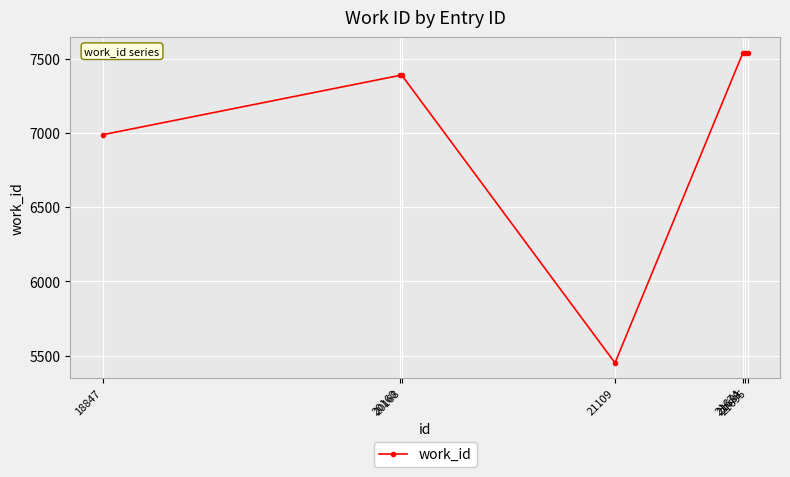

What is the difference between the maximum and minimum values?

2089